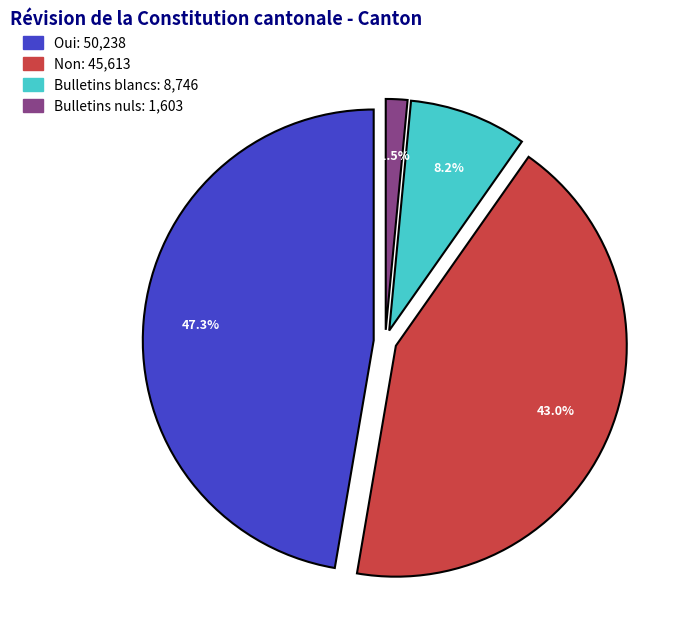

How many slices are in this pie chart?

4